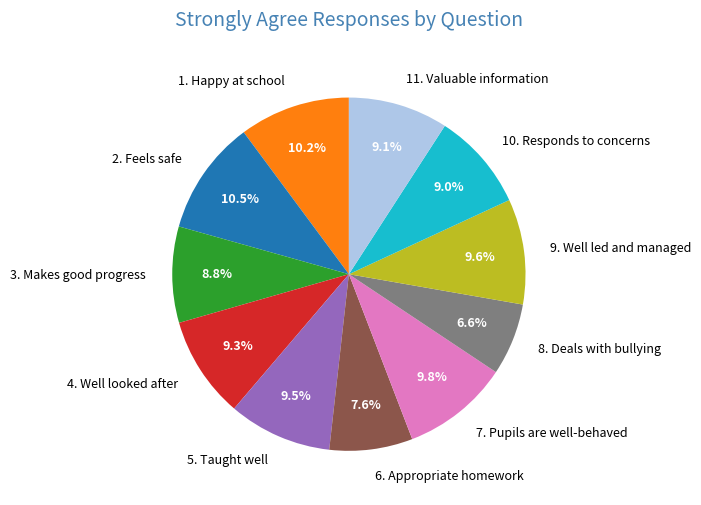

Does 8. Deals with bullying account for over 50% of the chart?

No